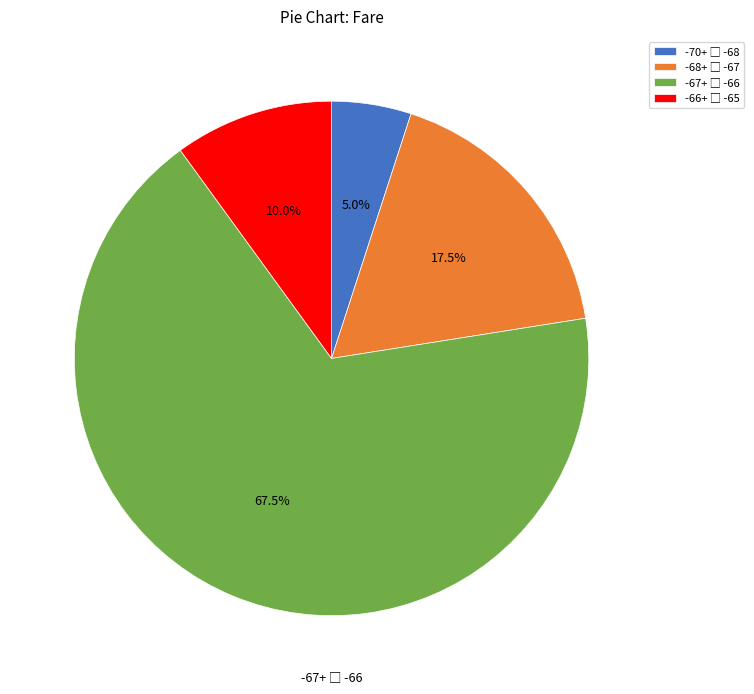

Is there any slice that represents more than half of the pie?

Yes